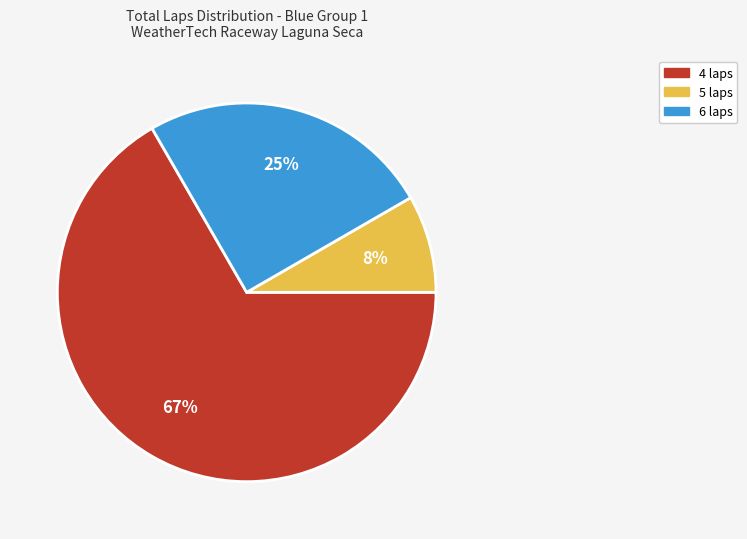

To the nearest percent, what is the average slice percentage?

33%